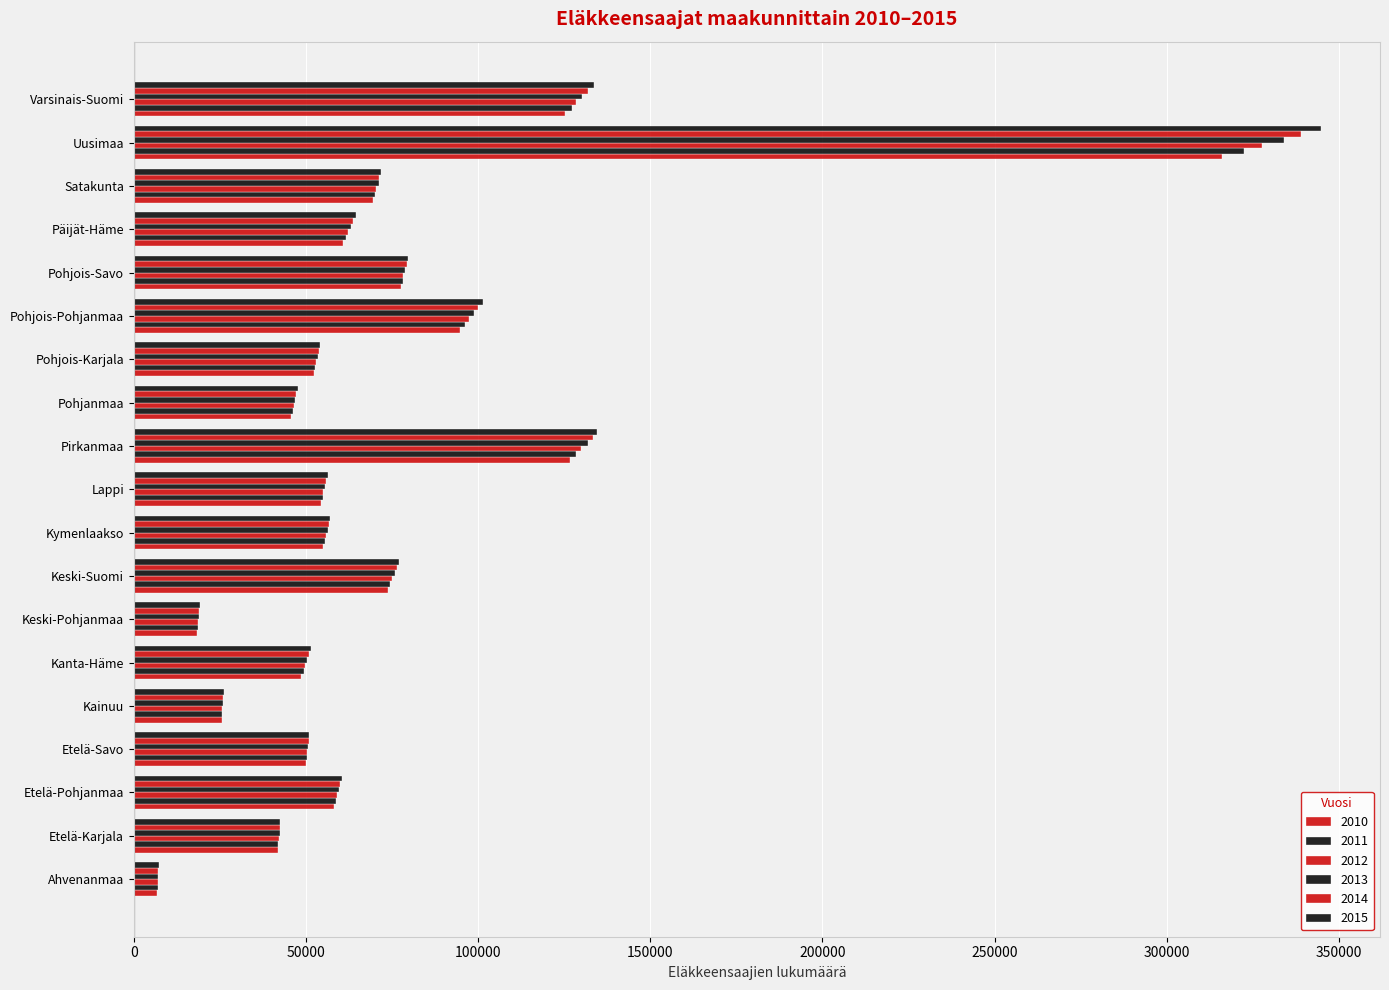

Count the number of categories in the chart.

19